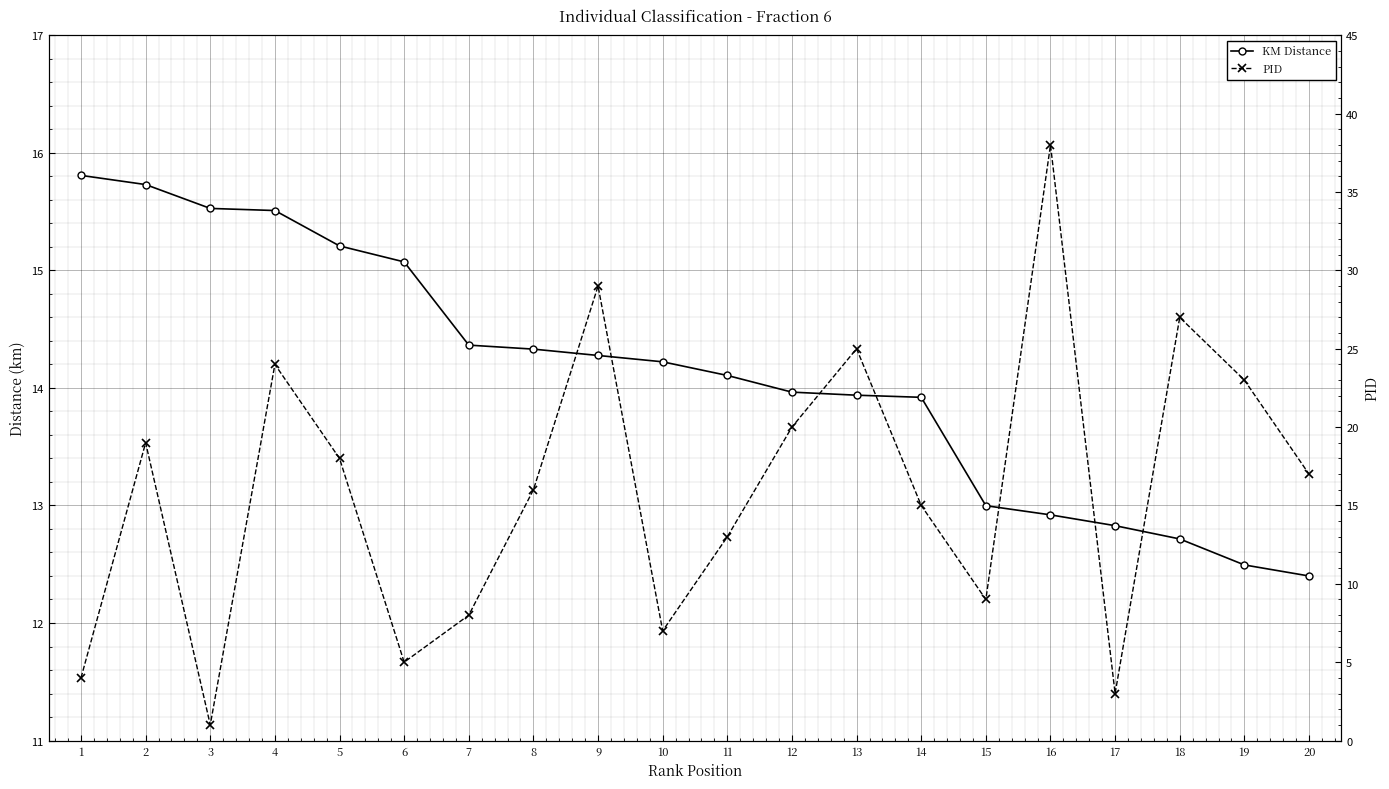

After their last crossing, which series has the higher values: PID or KM Distance?

PID